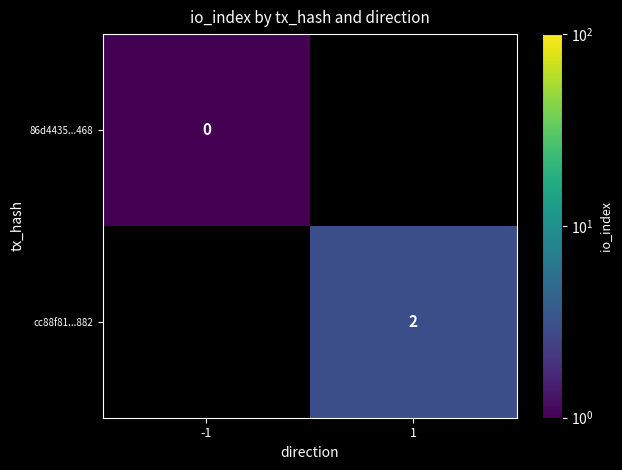

Which series has the largest range (max minus min)?

86d4435...468